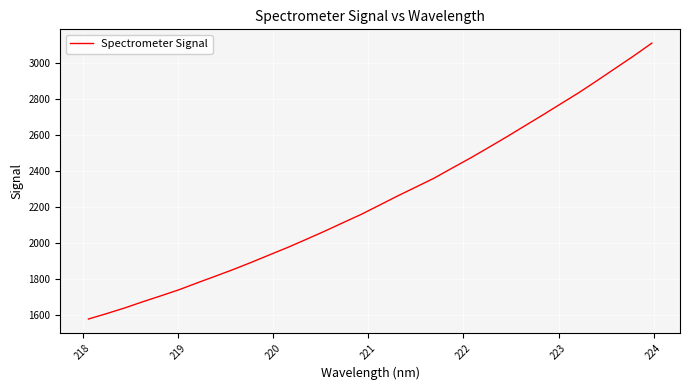

What is the difference between the maximum and minimum values?

1532.9